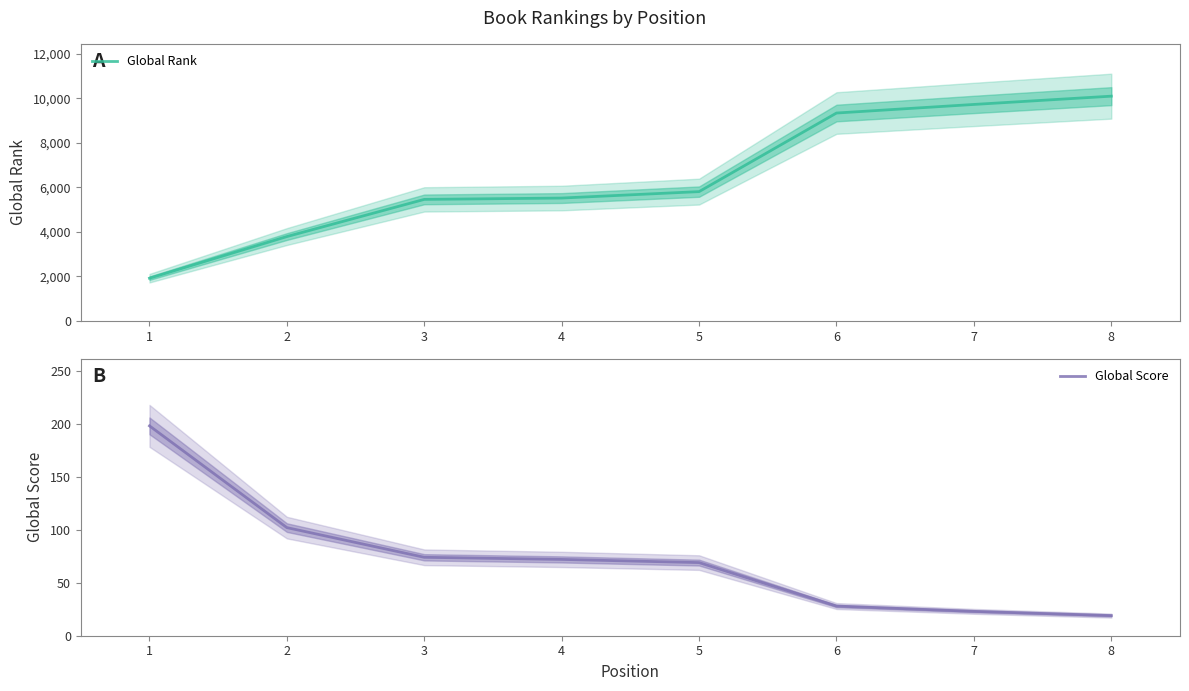

What is the average value of the Global Rank series?

6460